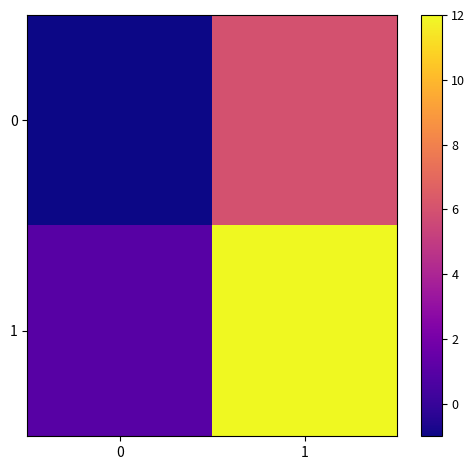

Which has a higher value, 1 or 0?

1